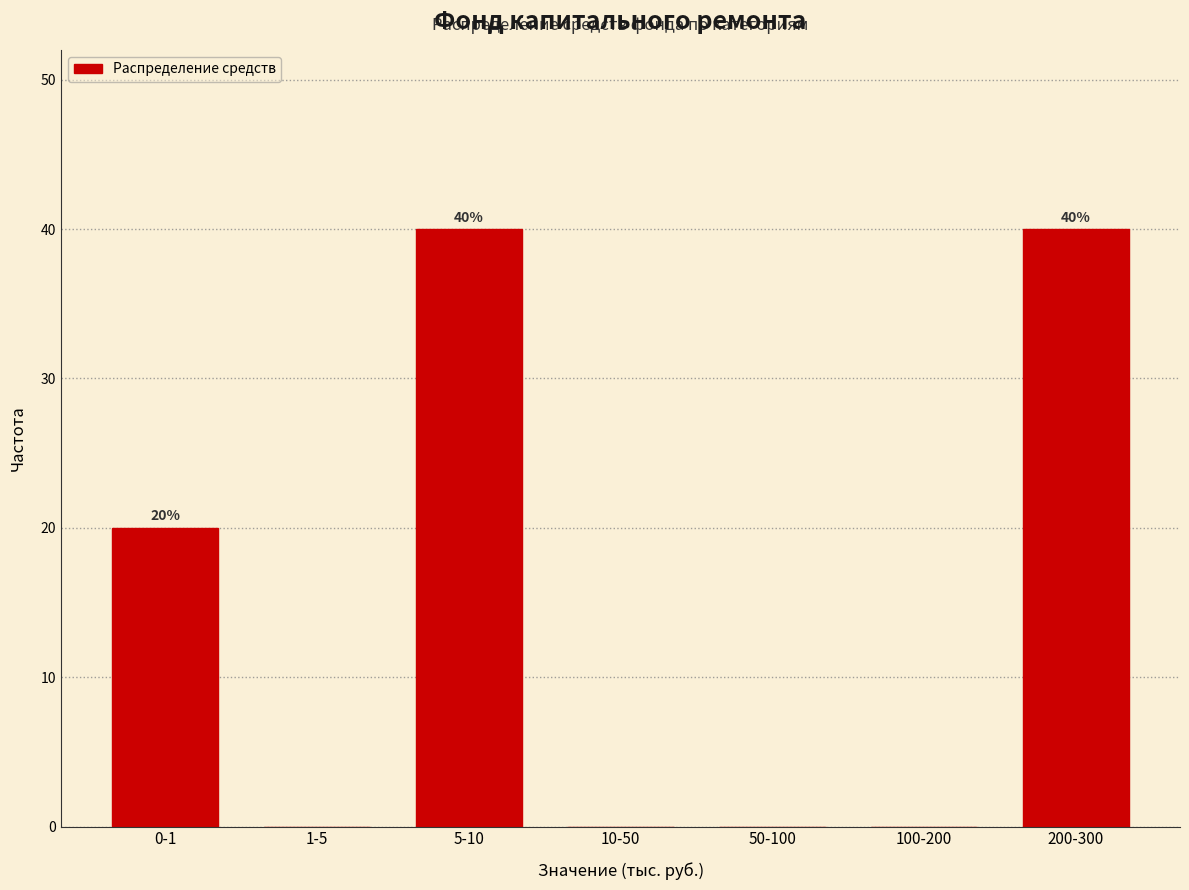

Reading left to right, list all the values displayed in this chart.

0-1=20	1-5=0	5-10=40	10-50=0	50-100=0	100-200=0	200-300=40